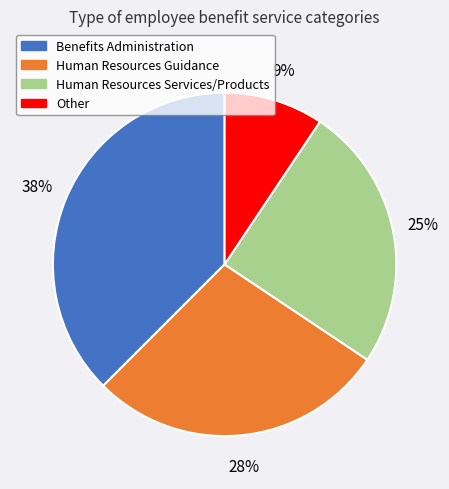

Does any single category account for the majority?

No